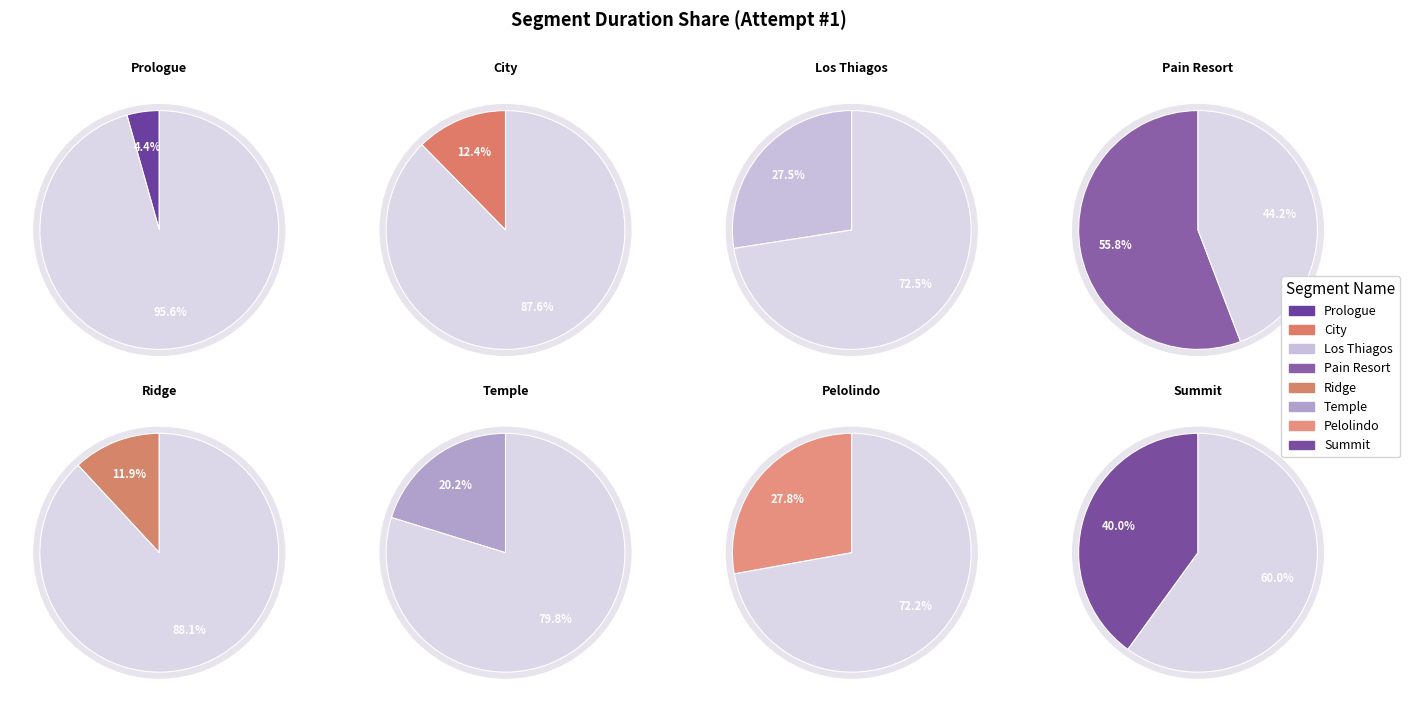

What is the ratio of the value at Pain Resort to the value at Prologue?

12.8